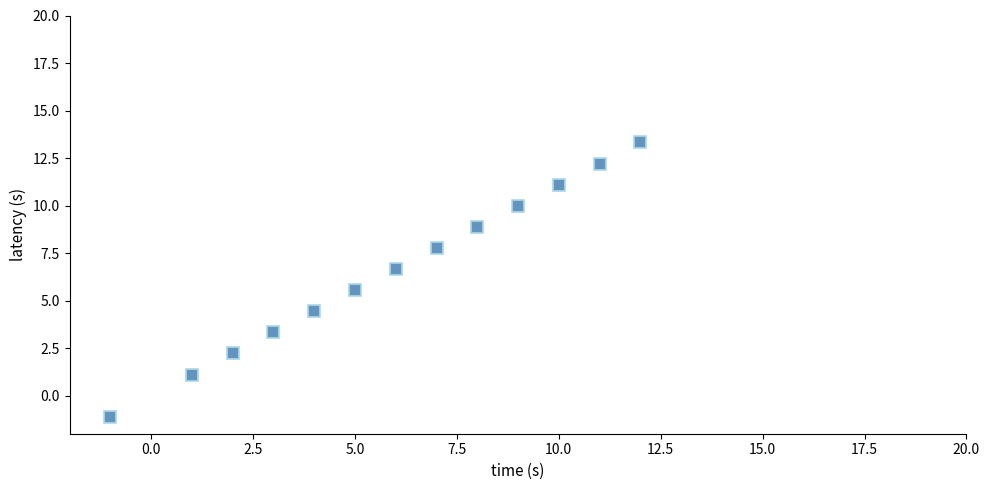

What is the range of X values (max minus min)?

13.0